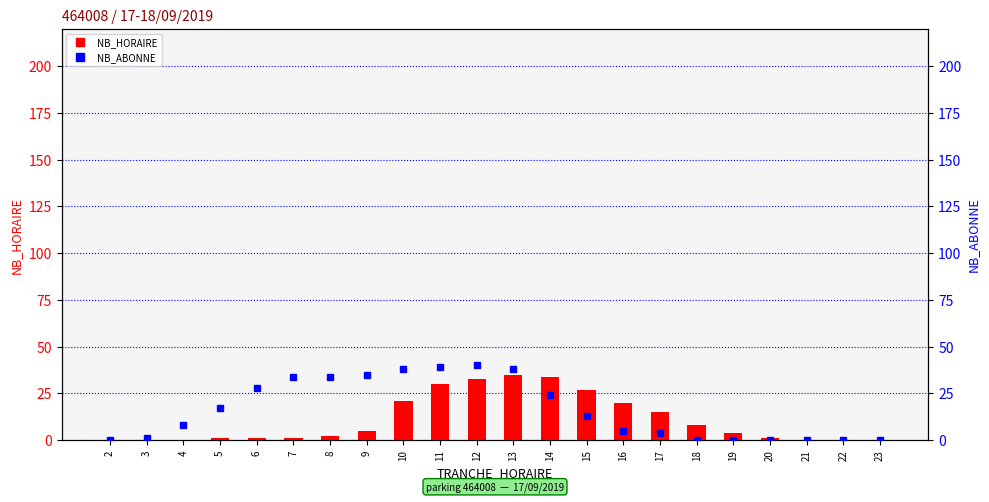

What is the sum of all NB_HORAIRE values?

238